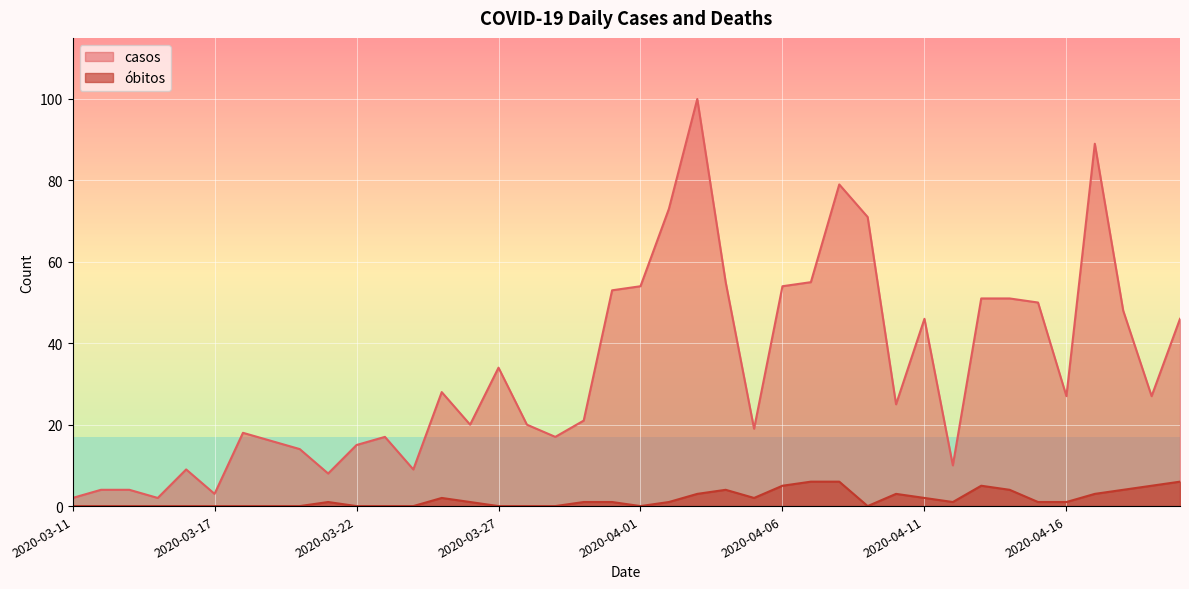

In óbitos, how many points are lower than both neighbors (excluding endpoints)?

4